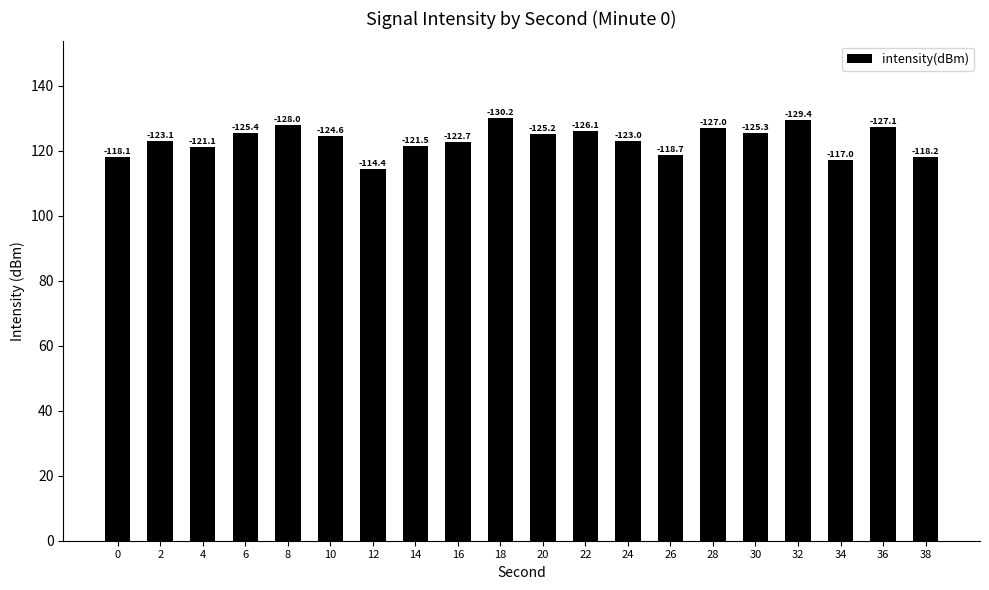

How many bars are there in total?

20